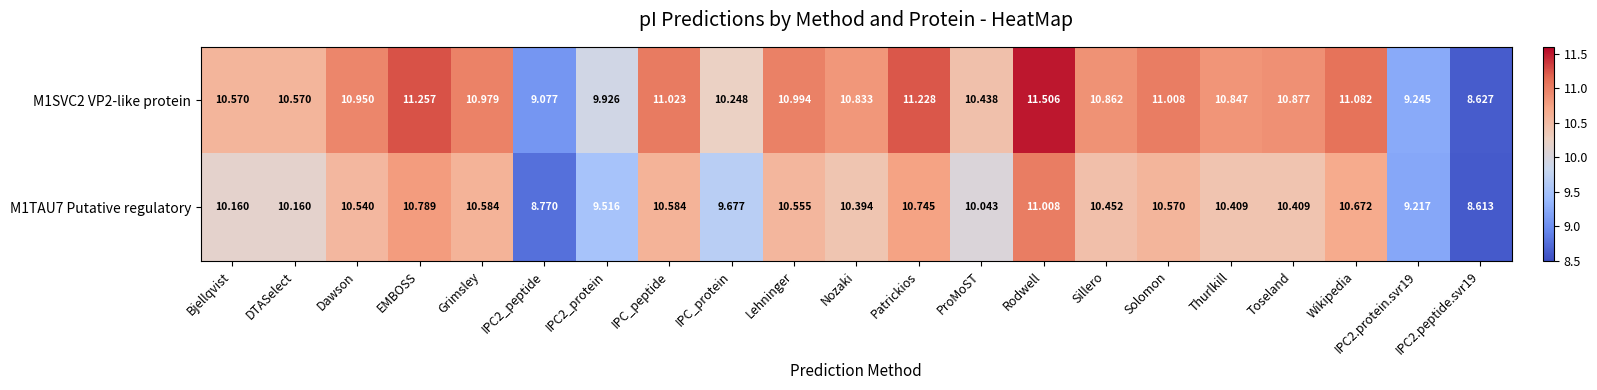

List the series in order of their overall mean, lowest first.

M1TAU7 Putative regulatory, M1SVC2 VP2-like protein